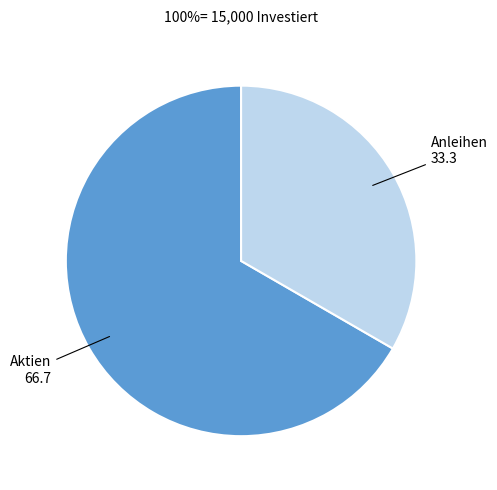

Do Anleihen and Aktien together represent more than half of the pie?

Yes